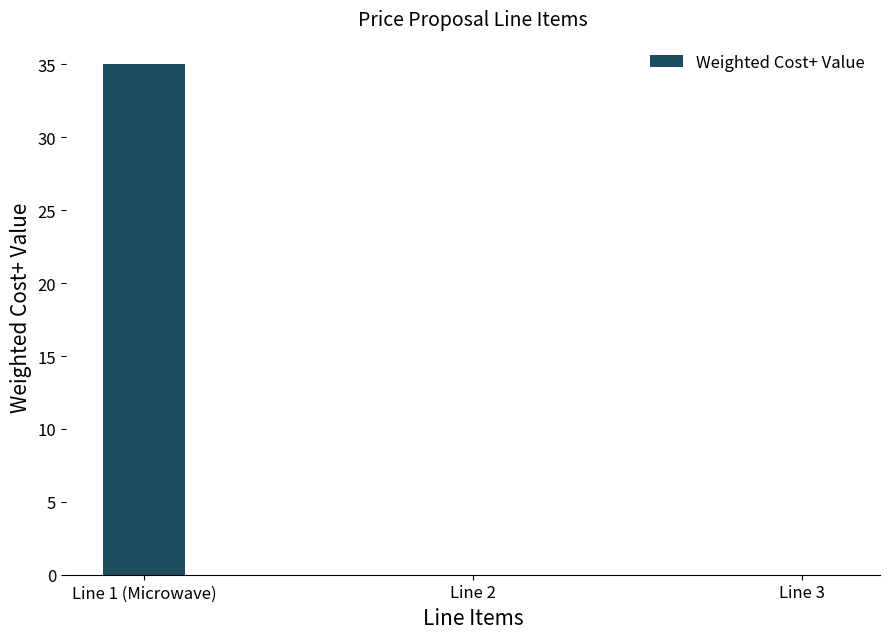

What is the greatest value displayed?

35